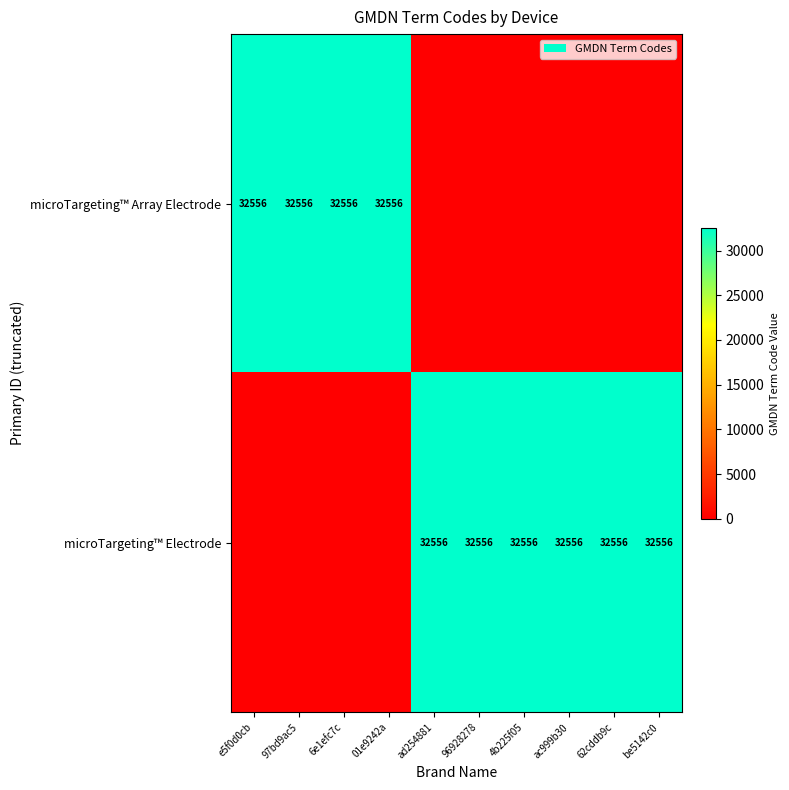

What is the spread (max minus min) of values at ac999b30?

32556